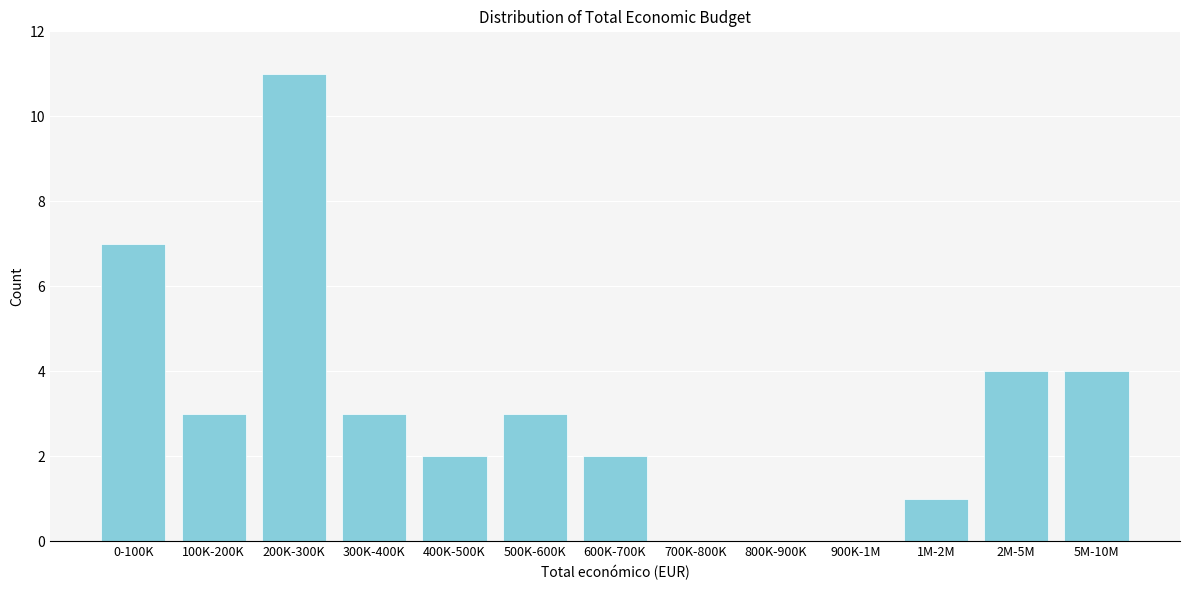

Which category has the highest value across all series?

200K-300K